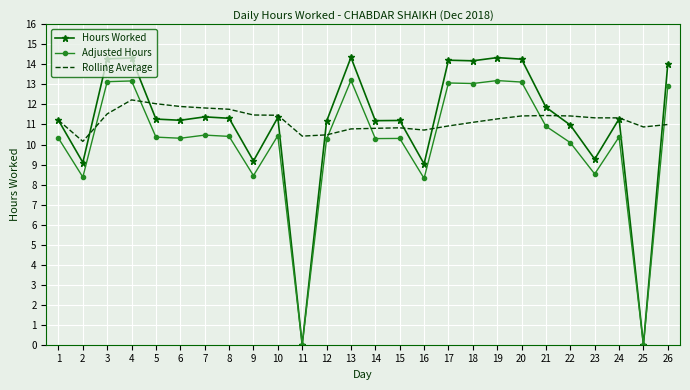

Is the value of Hours Worked at 4 greater than the value of Adjusted Hours at 14?

Yes